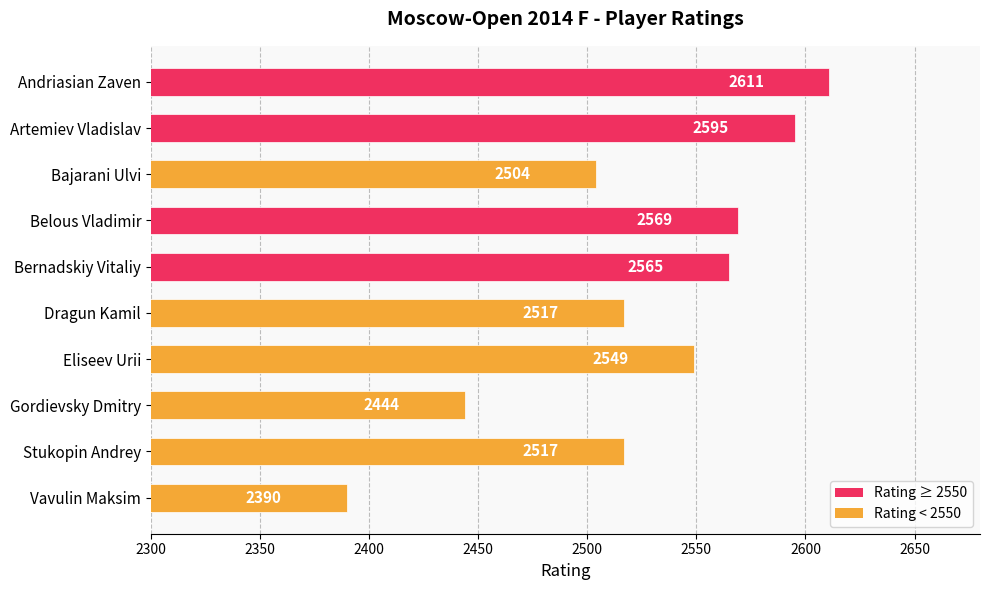

Which label corresponds to the largest value in the chart?

Andriasian Zaven